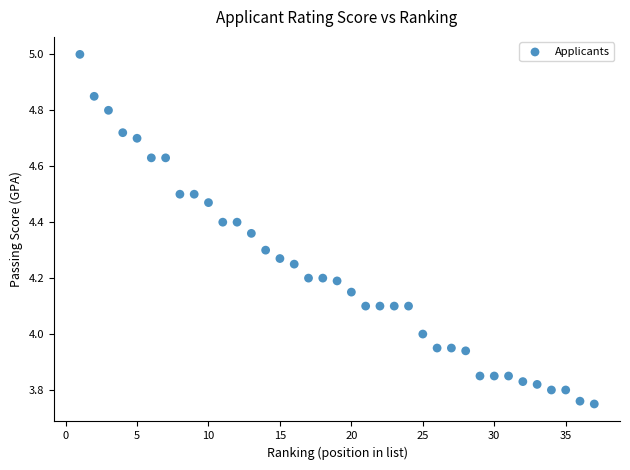

What is the range of X values (max minus min)?

36.0